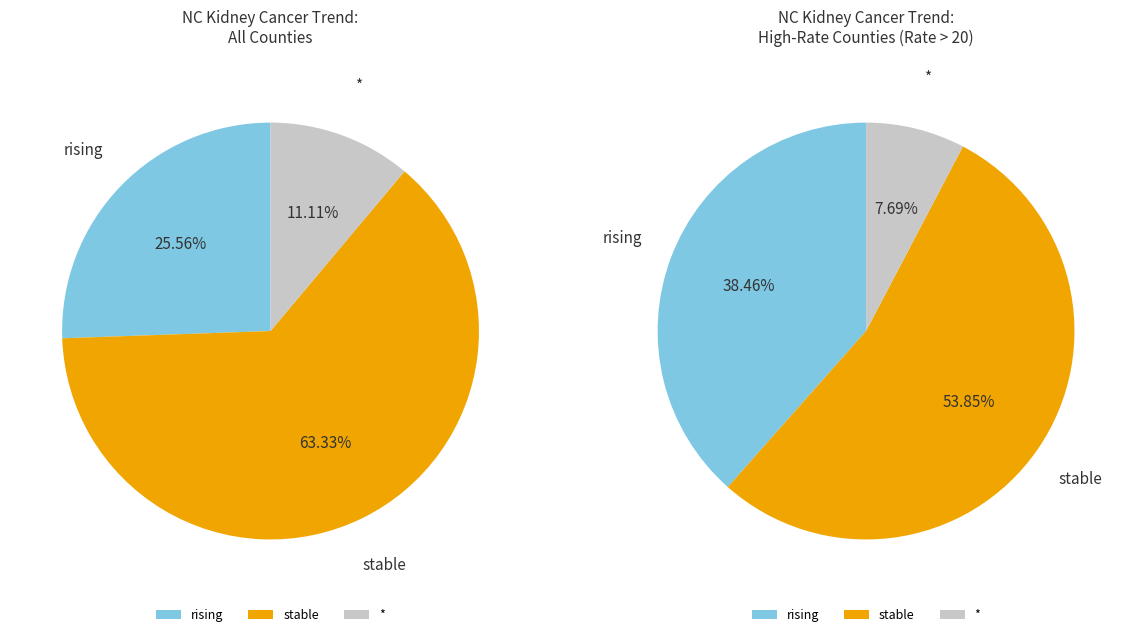

Is it true that stable is 53% of the pie?

False